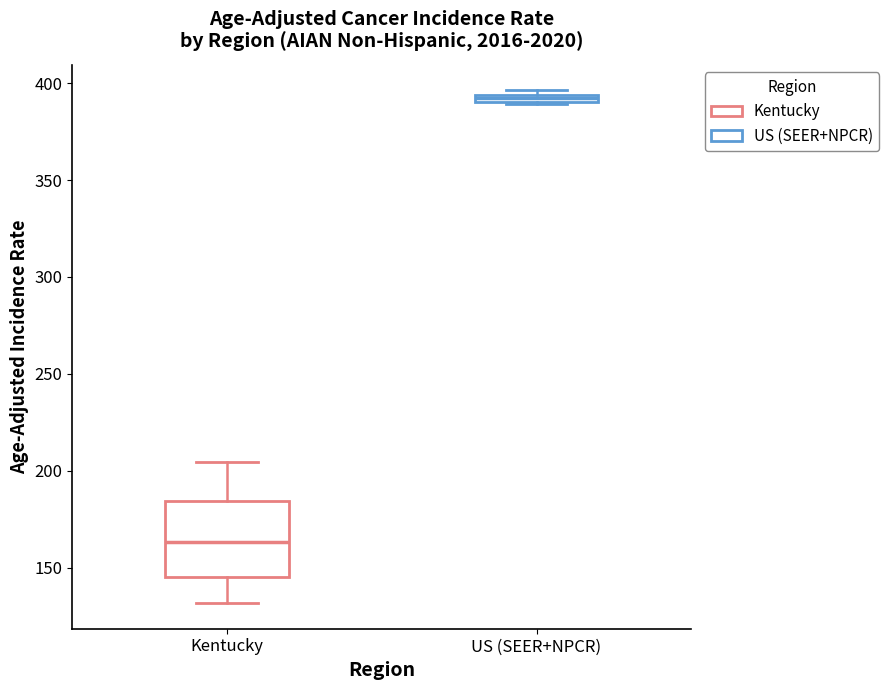

Where is the upper edge of the box for US (SEER+NPCR) on the y-axis? The values are not printed on the chart, so give them approximately, as read against the axis.

395